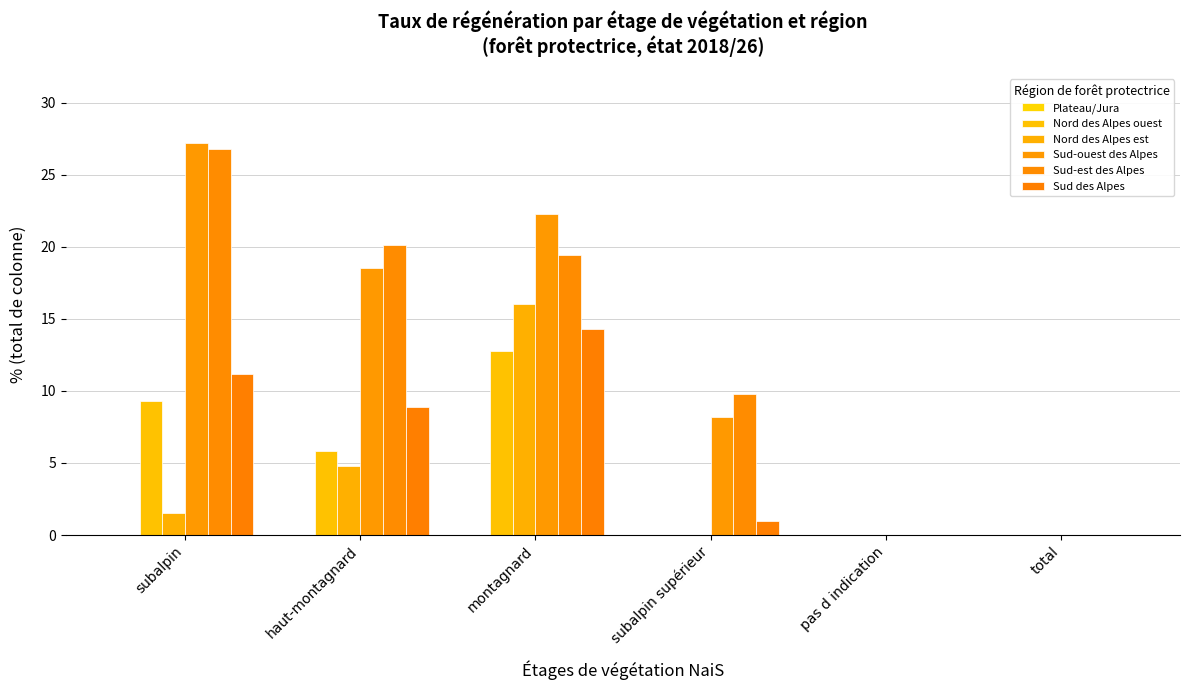

Which series has the widest spread of values?

Sud-ouest des Alpes